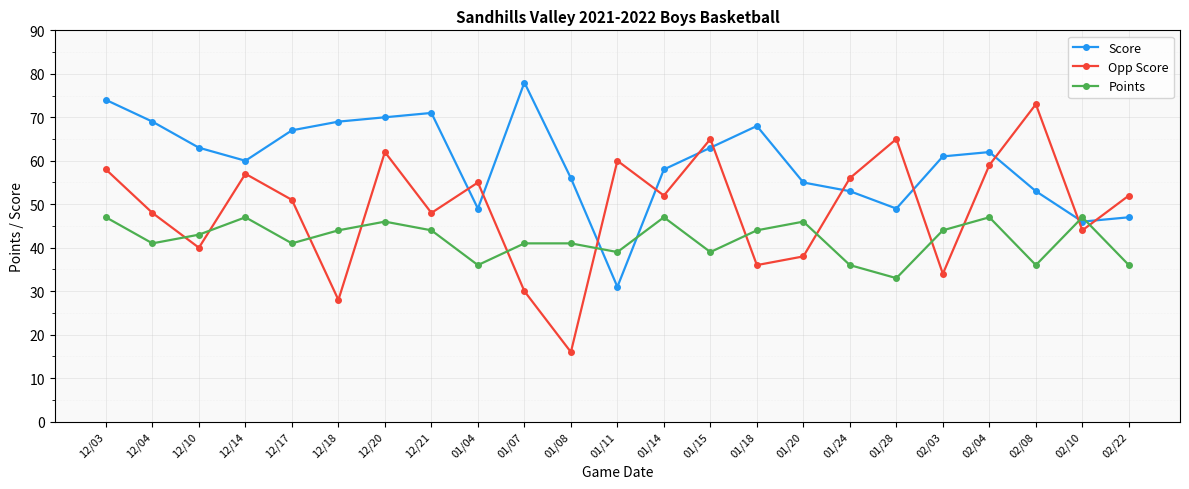

What value does the Points series have at 02/10, to the nearest 10?

50